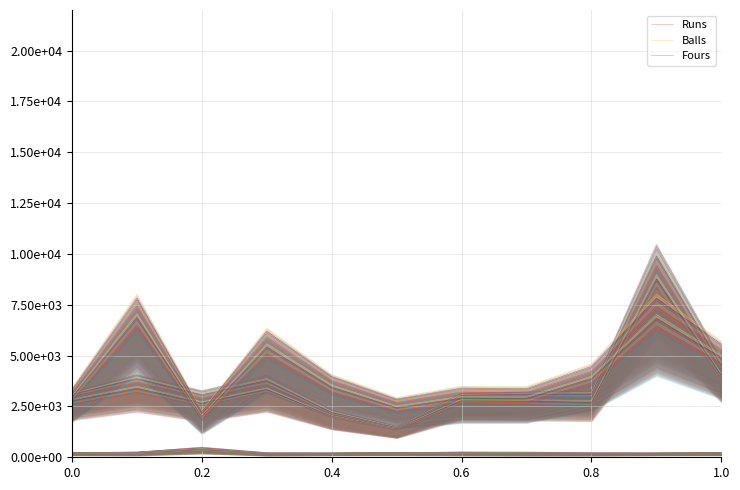

How many lines are shown in the chart?

3